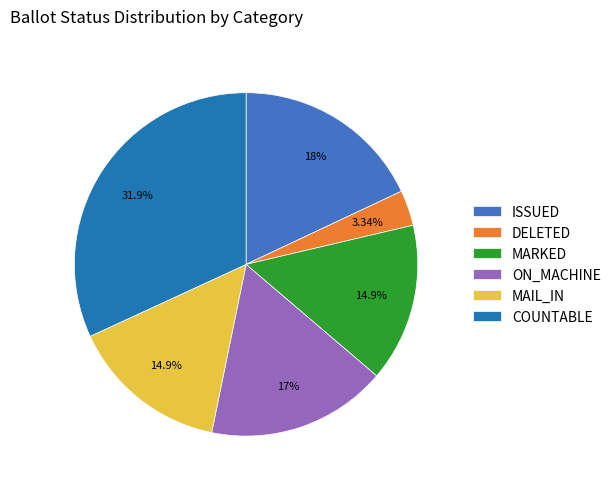

Combined, do MARKED and ISSUED account for over 50%?

No